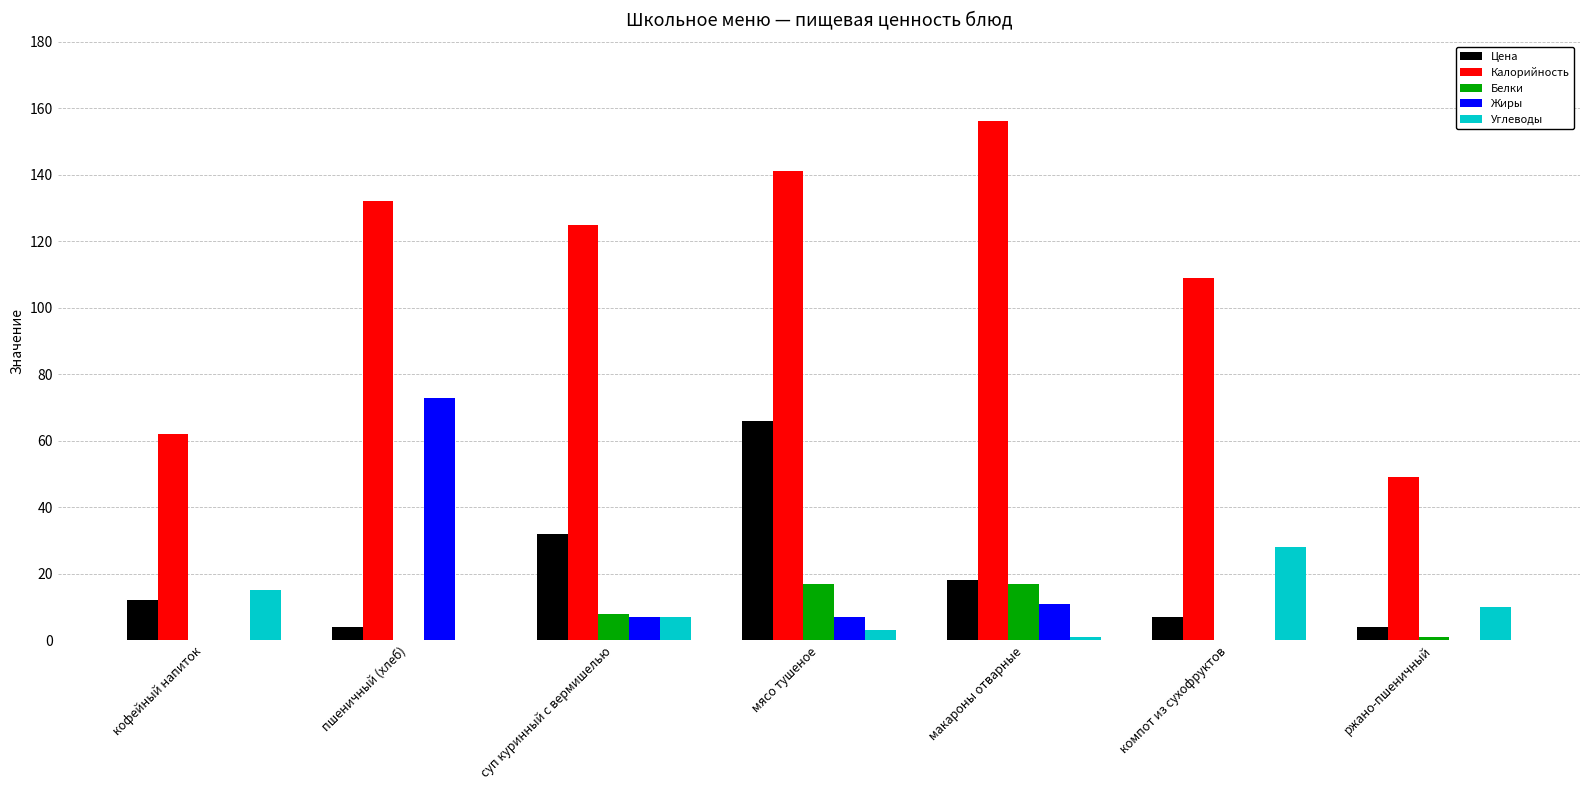

Between суп куринный с вермишелью and ржано-пшеничный, which series saw the biggest shift?

Калорийность